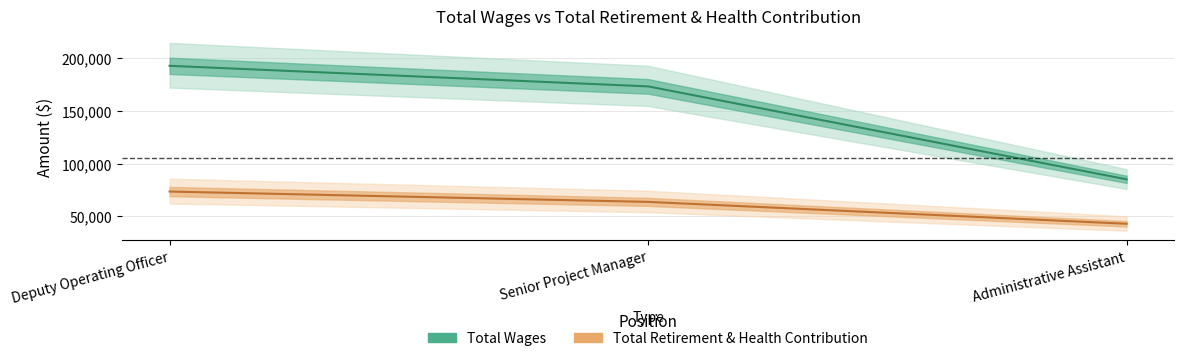

How many data points in Total Retirement & Health Contribution are less than 63812?

1